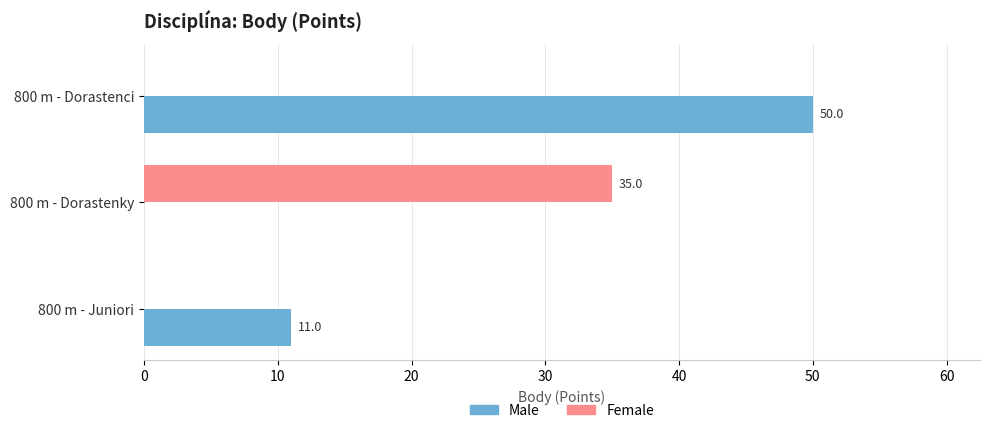

What is the maximum value for Male?

50